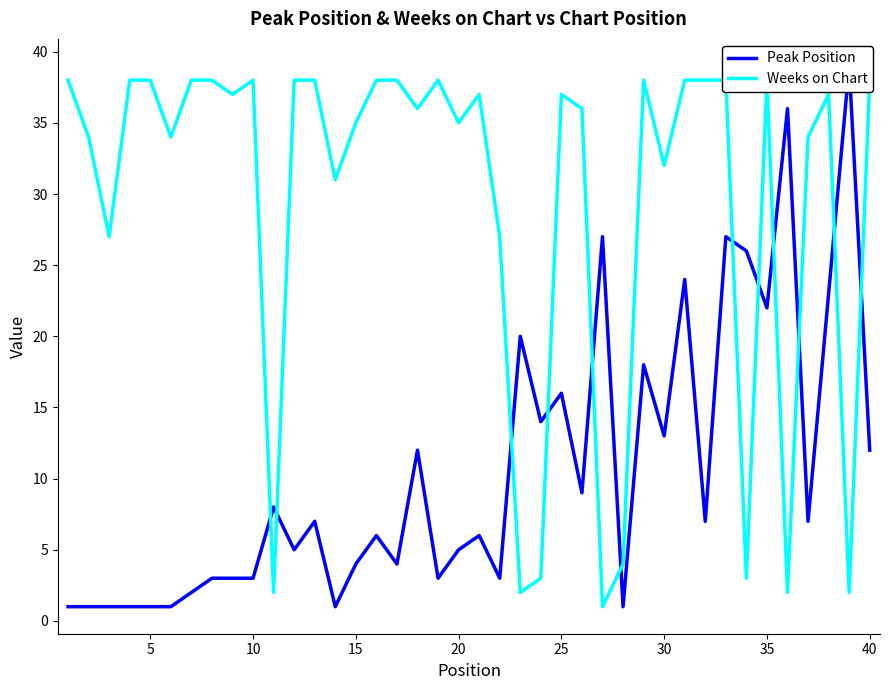

Is the value of Peak Position at 21 greater than the value of Weeks on Chart at 13?

No